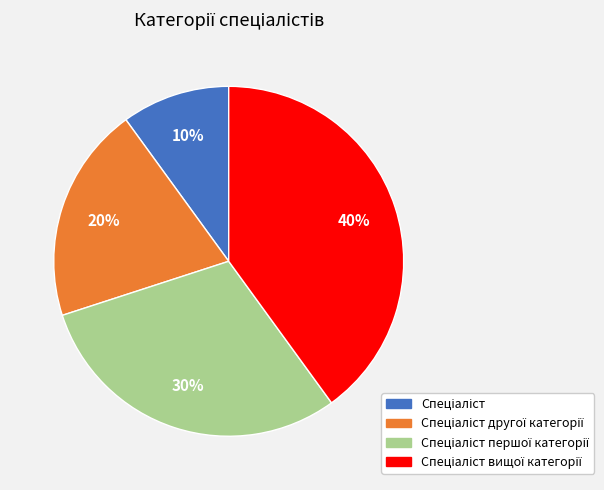

Does any single category account for the majority?

No